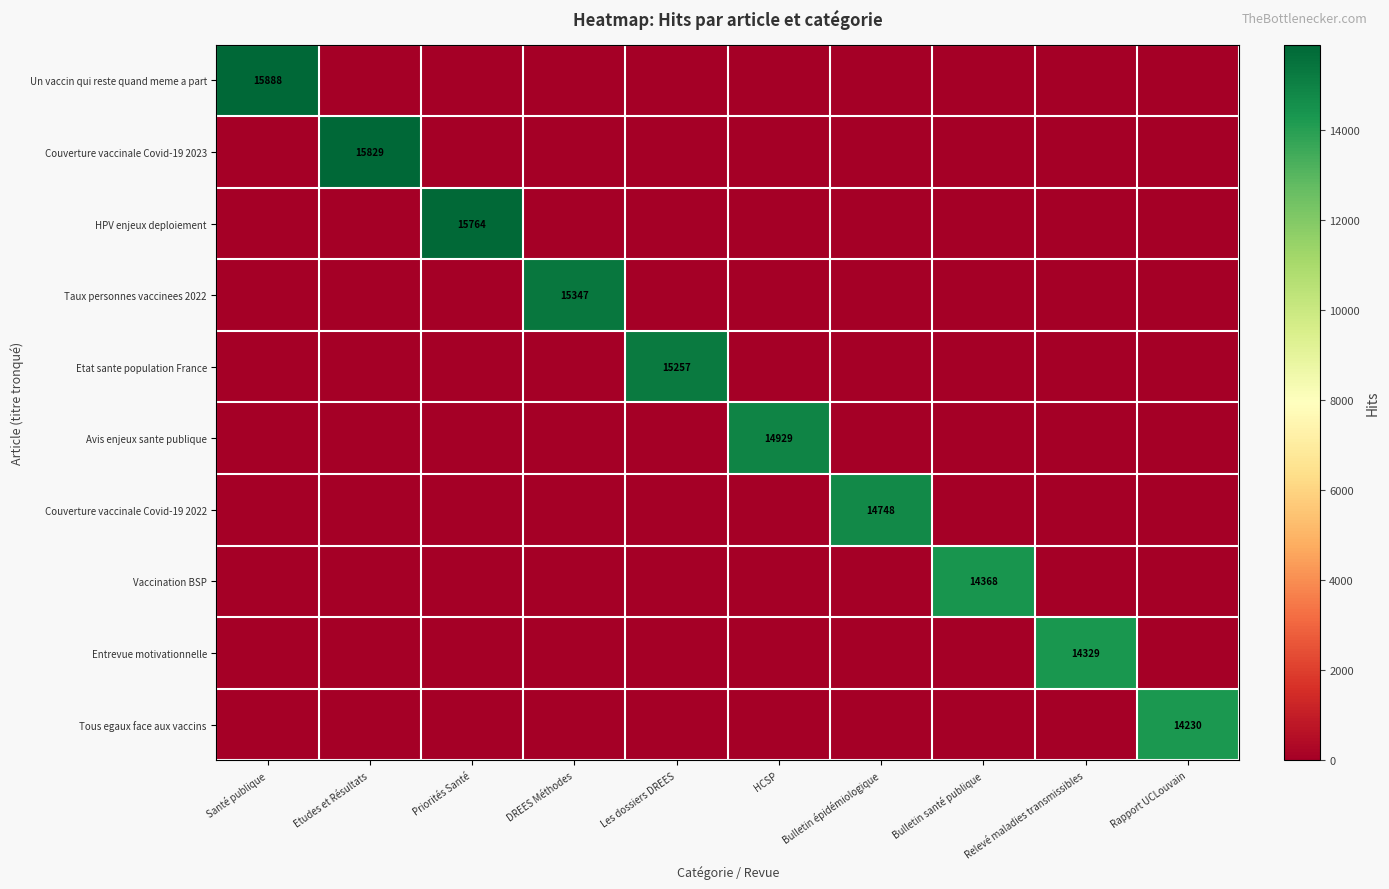

Is it true that Entrevue motivationnelle equals 14329 at Relevé maladies transmissibles?

True